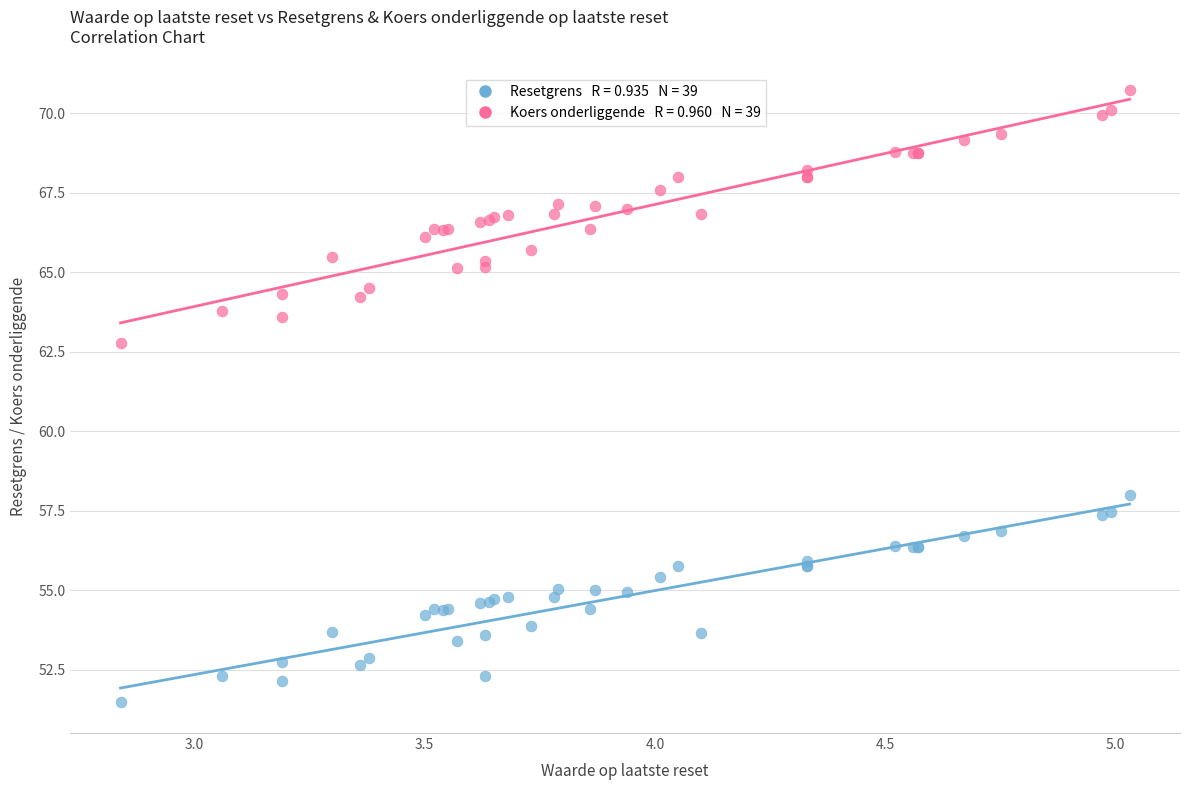

Across all series, what Y value is closest to 61?

62.8